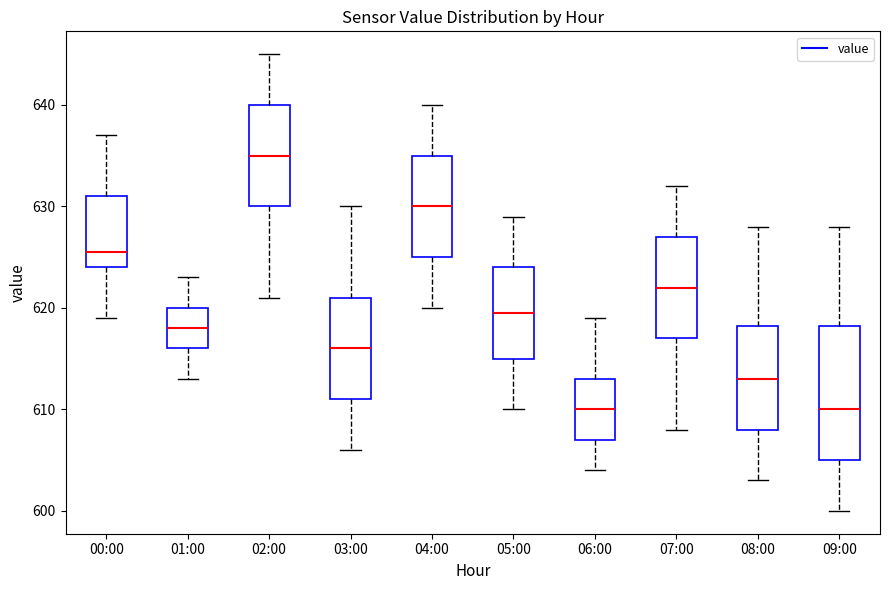

Reading left to right, transcribe this box plot: for each box, give where its median line is, the range the box spans, and where its two whiskers end, as read against the y-axis. The values are not printed on the chart, so give them approximately, as read against the axis.

00:00: median 626, box 624 to 631, whiskers 619 to 637
01:00: median 618, box 616 to 620, whiskers 613 to 623
02:00: median 635, box 630 to 640, whiskers 621 to 645
03:00: median 616, box 611 to 621, whiskers 606 to 630
04:00: median 630, box 625 to 635, whiskers 620 to 640
05:00: median 620, box 615 to 624, whiskers 610 to 629
06:00: median 610, box 607 to 613, whiskers 604 to 619
07:00: median 622, box 617 to 627, whiskers 608 to 632
08:00: median 613, box 608 to 618, whiskers 603 to 628
09:00: median 610, box 605 to 618, whiskers 600 to 628